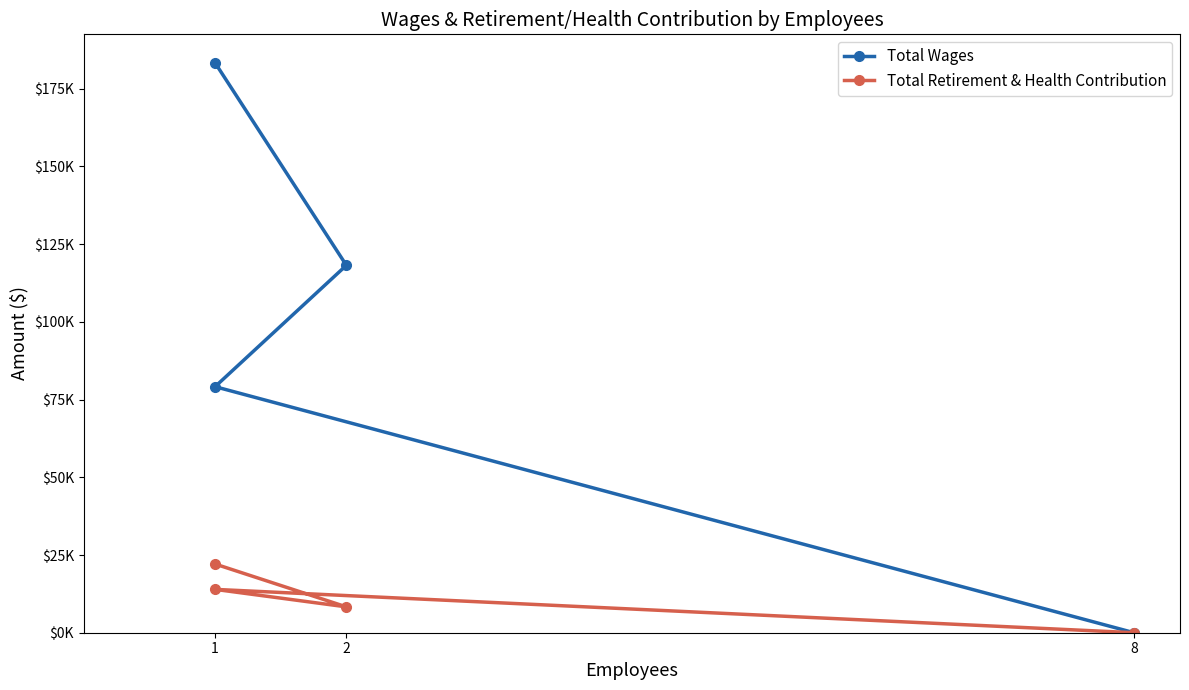

What is the difference between the maximum and minimum values in the Total Retirement & Health Contribution series?

22100